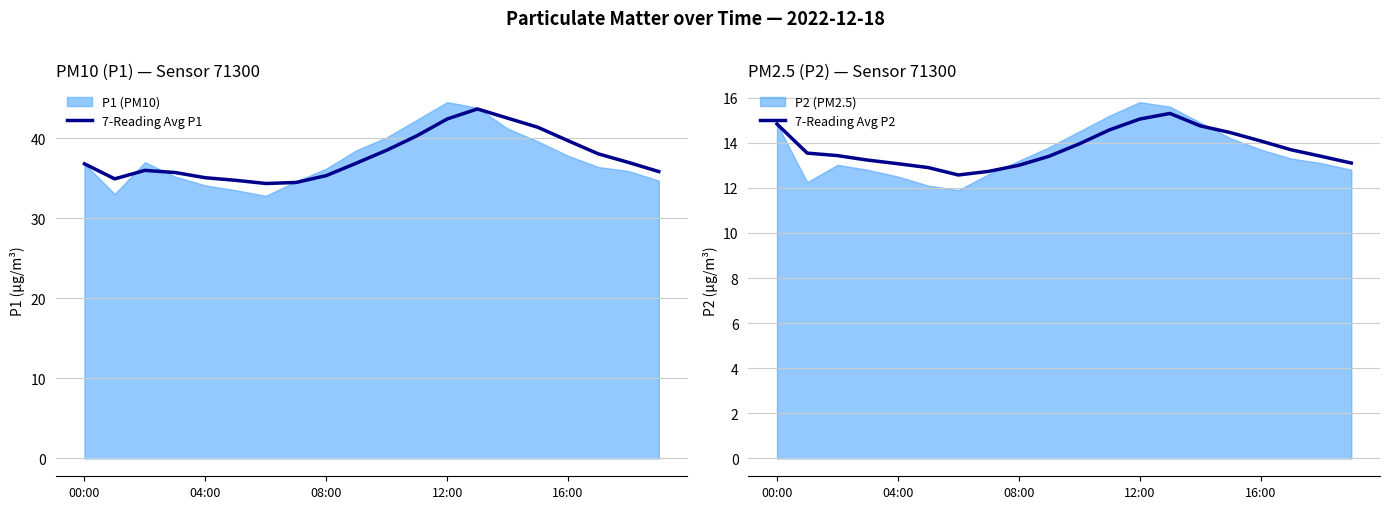

How many distinct data groups are displayed?

2